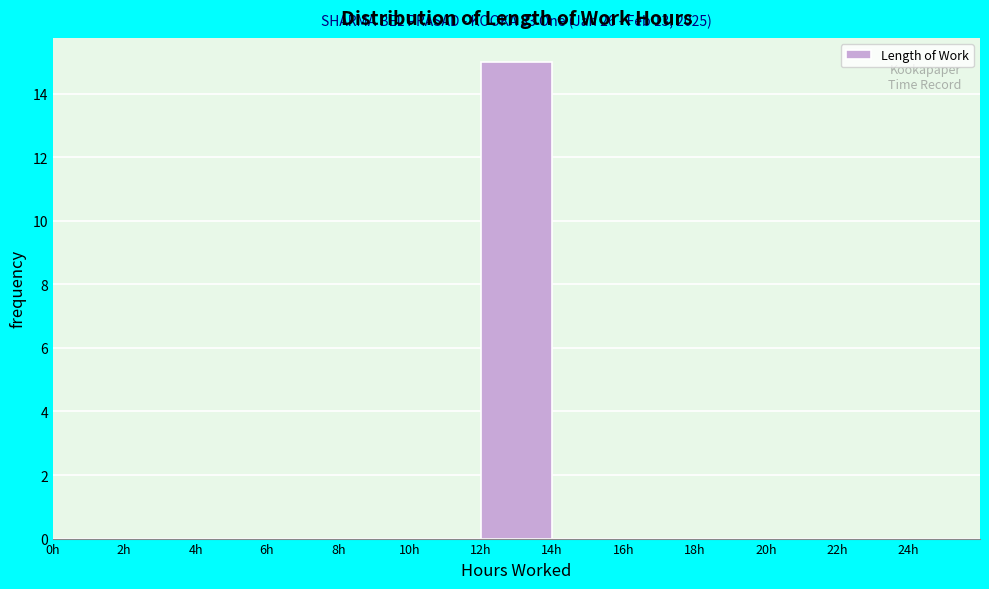

Which range on the x-axis has the tallest bar?

12 to 14